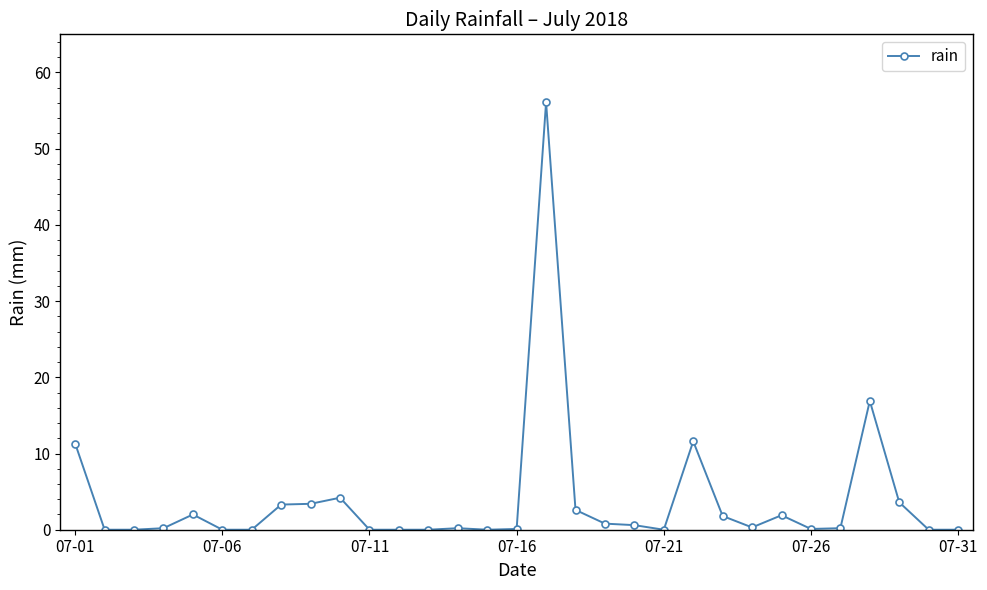

True or false: the data has more than 2 interior local peaks.

True